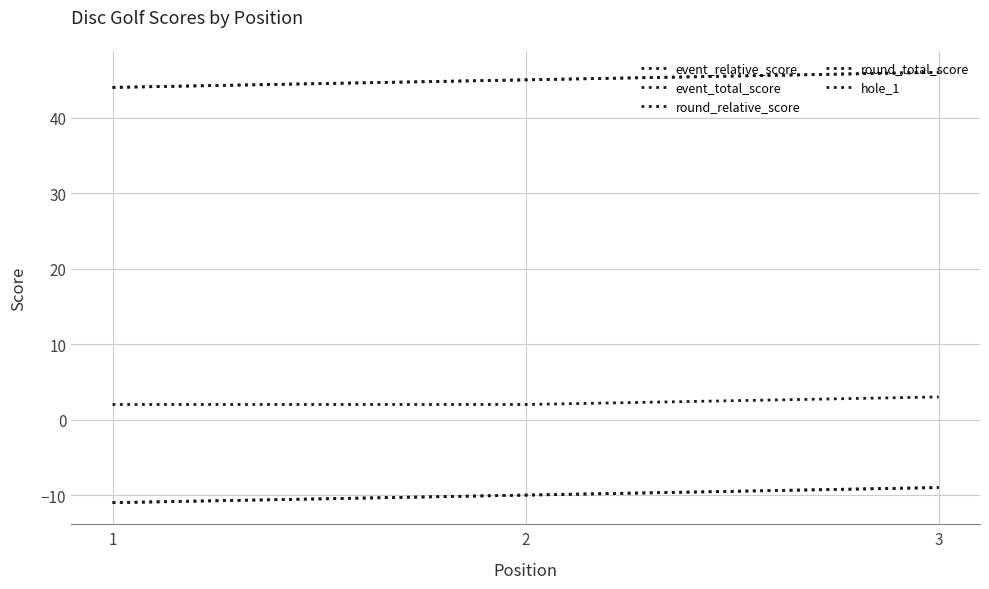

What is the value of the hole_1 point at the 3rd from the left?

3